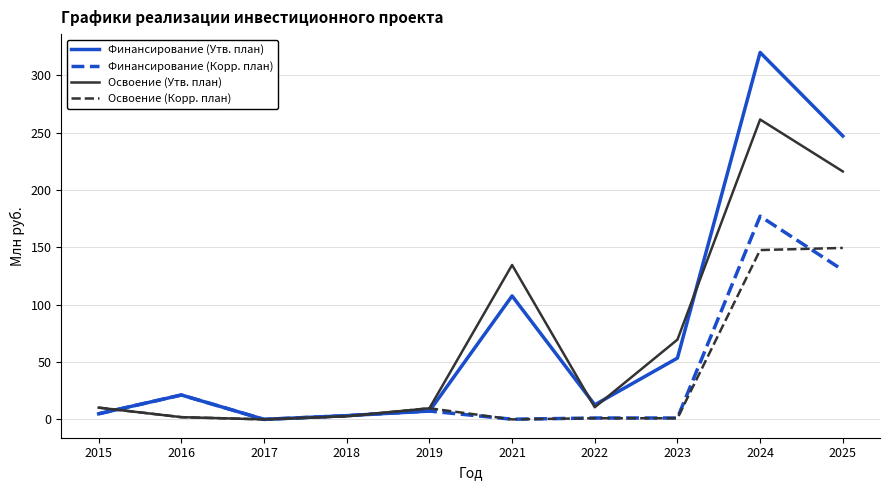

Between 2019 and 2025, which series saw the biggest shift?

Финансирование (Утв. план)